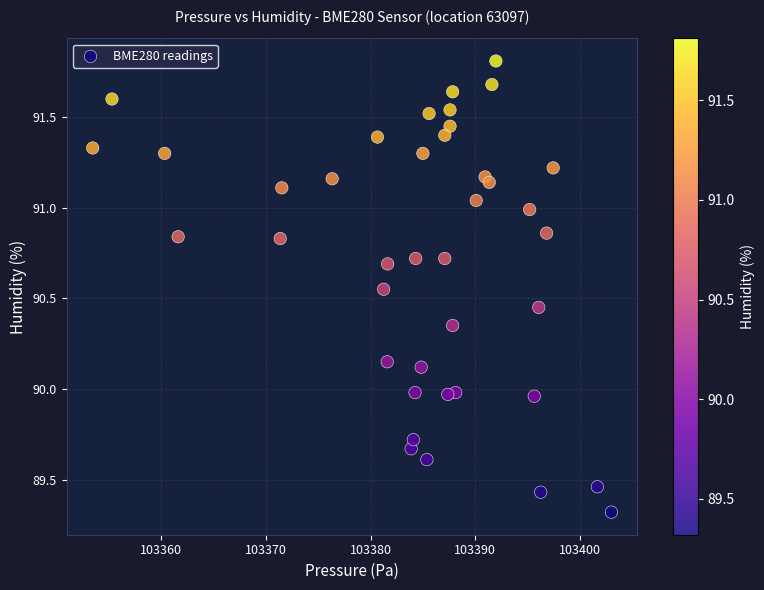

What is the range of X values (max minus min)?

49.5